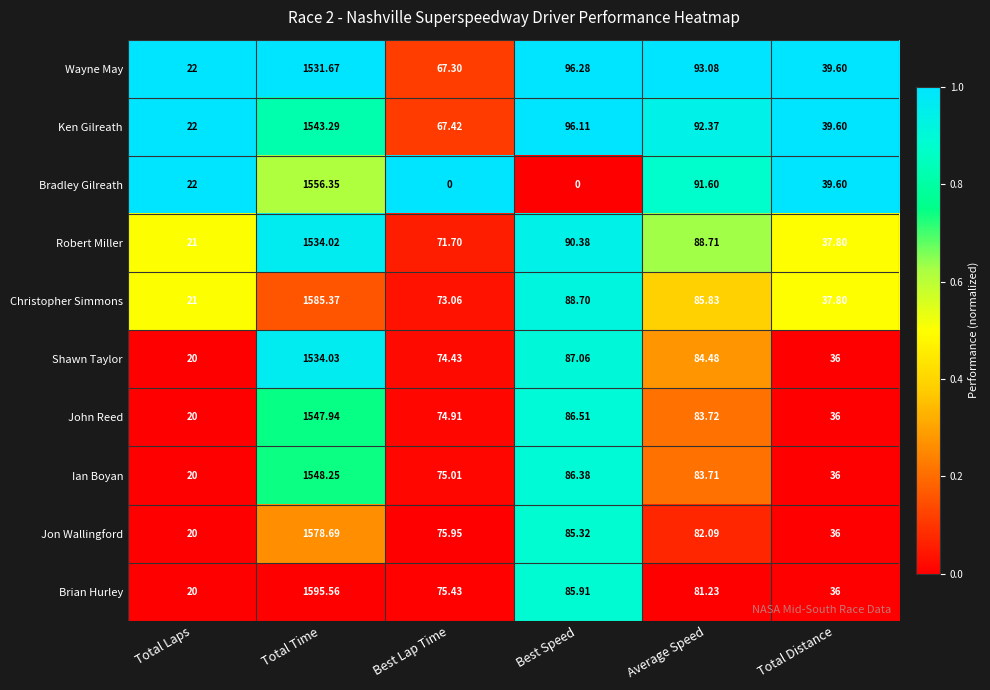

Which category has the highest value in the Jon Wallingford series?

Total Time